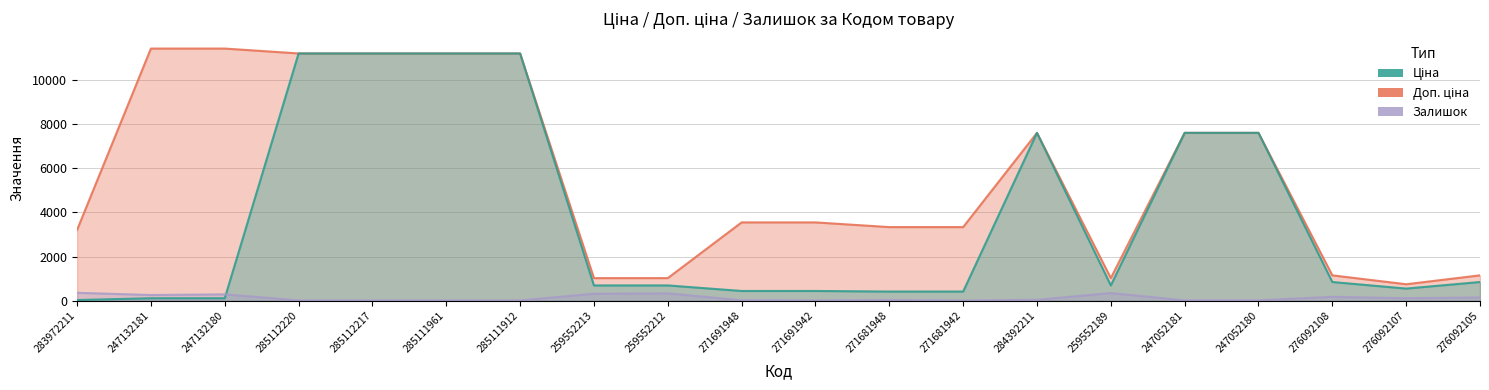

What position from the right is 283972211?

20